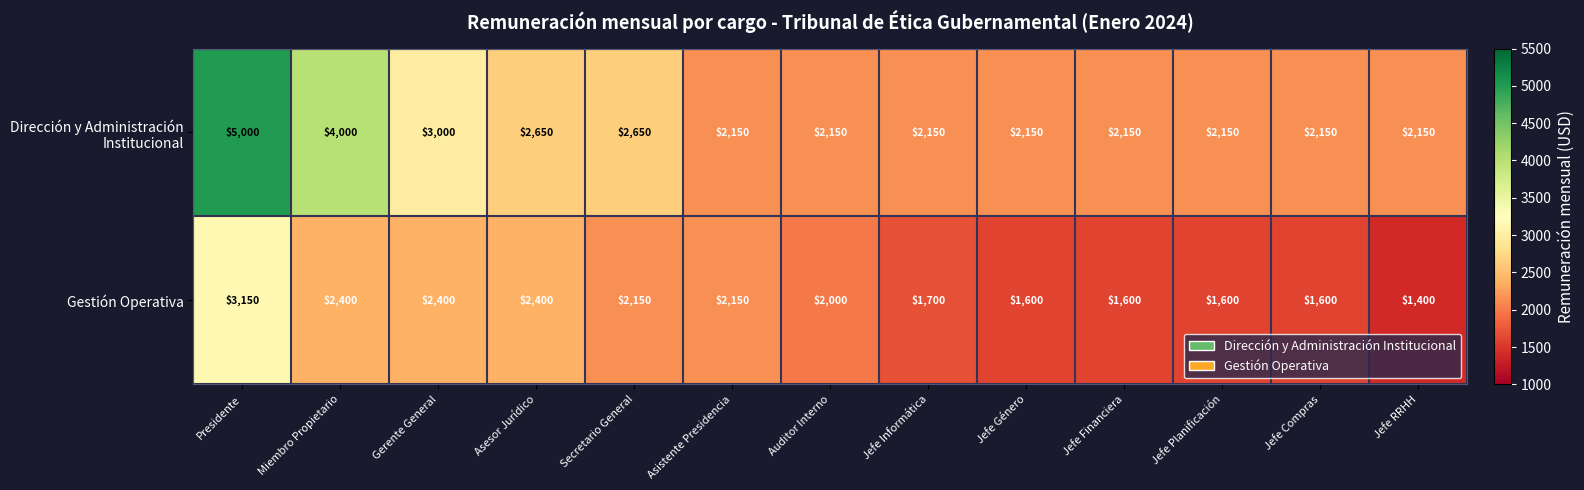

What value does the Gestión Operativa series have at Gerente General, to the nearest 50?

2400